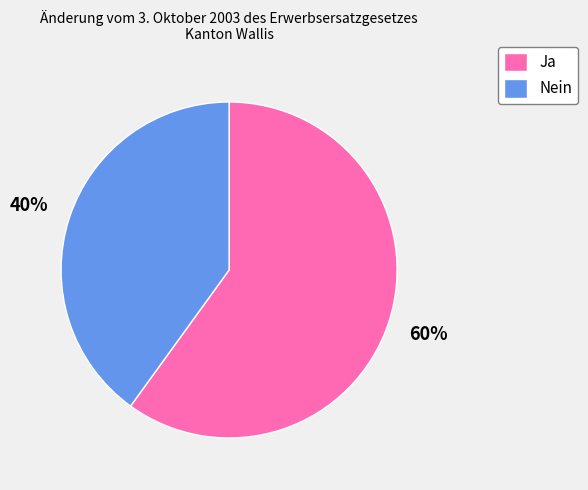

Is it true that Ja is 60% of the pie?

True